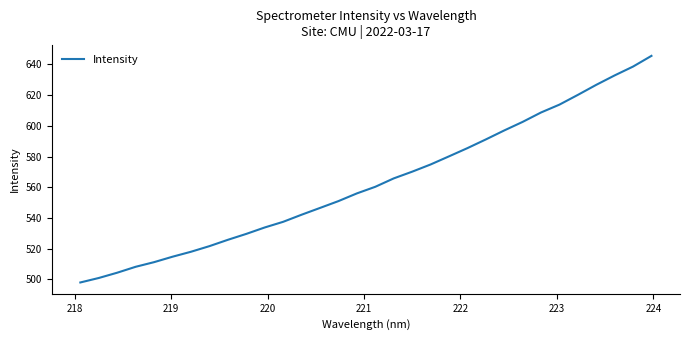

Reading right to left, extract all data points from this chart.

645.6	638.6	632.8	626.7	620.1	613.8	608.7	602.5	597.0	591.1	585.4	580.1	574.8	570.1	565.7	560.3	556.0	551.0	546.5	542.1	537.5	533.8	529.6	525.8	521.6	518.0	514.7	511.2	508.2	504.3	500.9	498.0